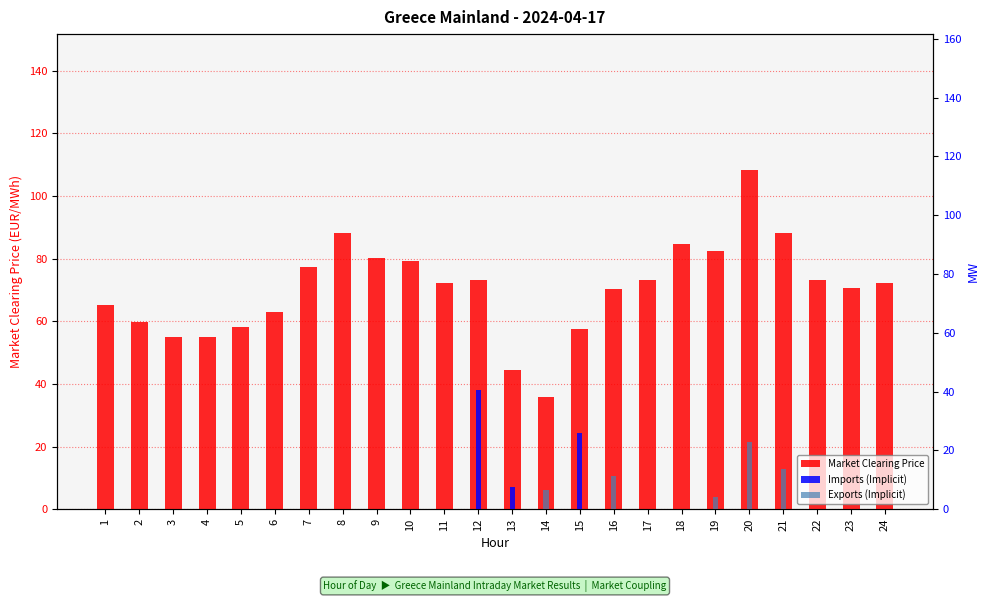

How many groups of bars are there?

24